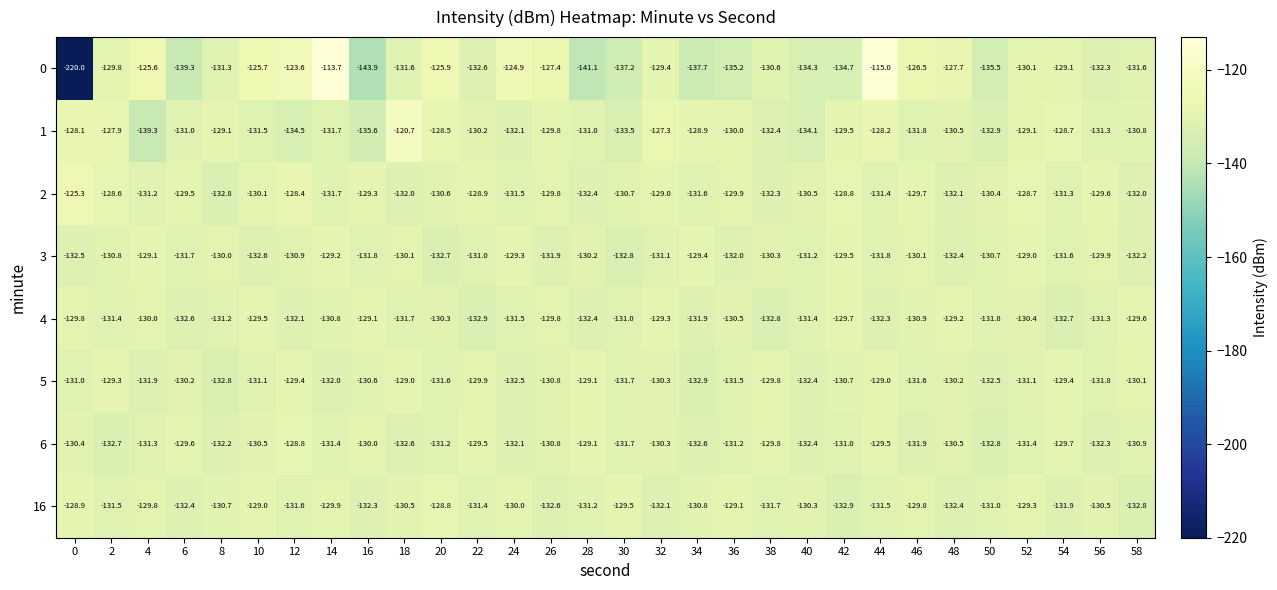

Which category has the highest value across all series?

14